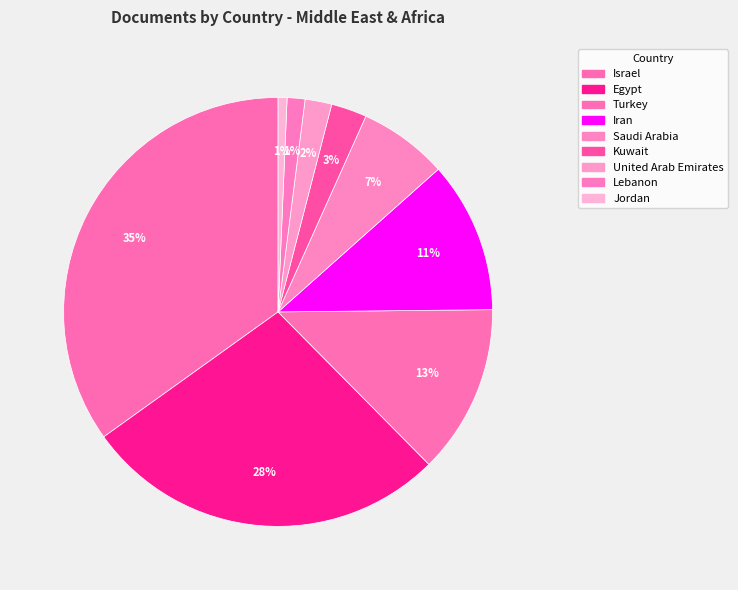

Is it true that Saudi Arabia is 14% of the pie?

False